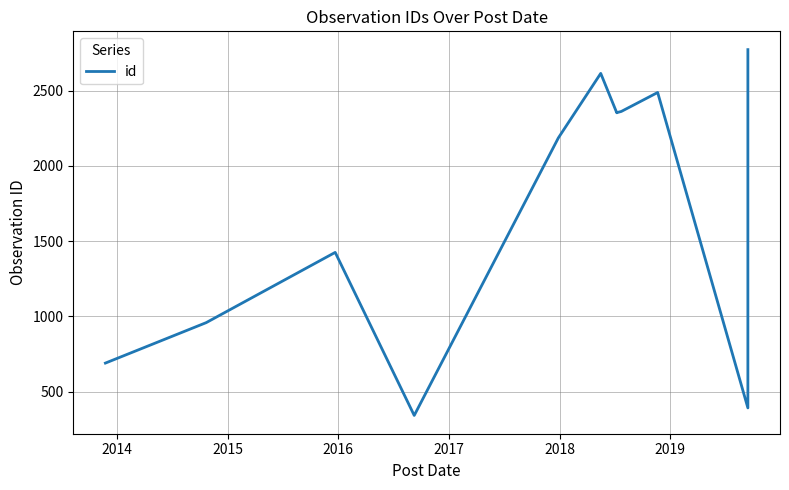

How many distinct data groups are displayed?

1